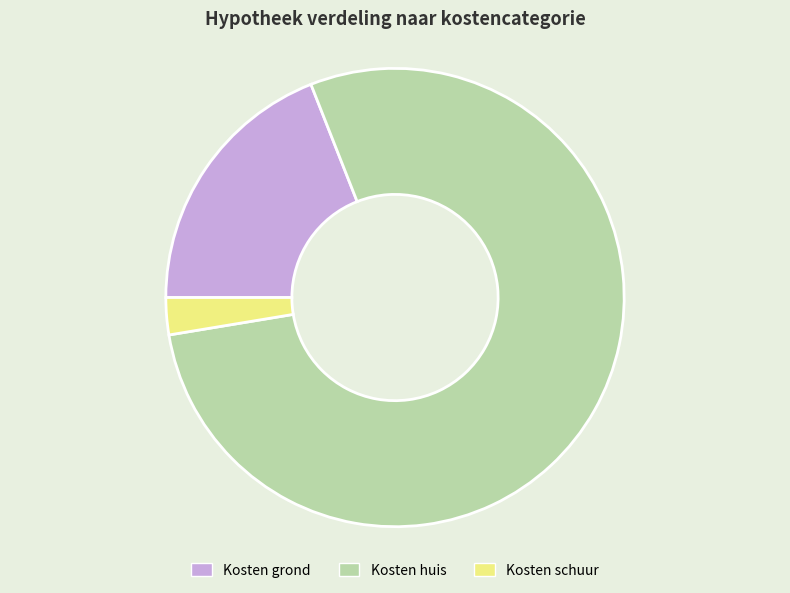

Rank the categories by value from lowest to highest.

Kosten schuur, Kosten grond, Kosten huis